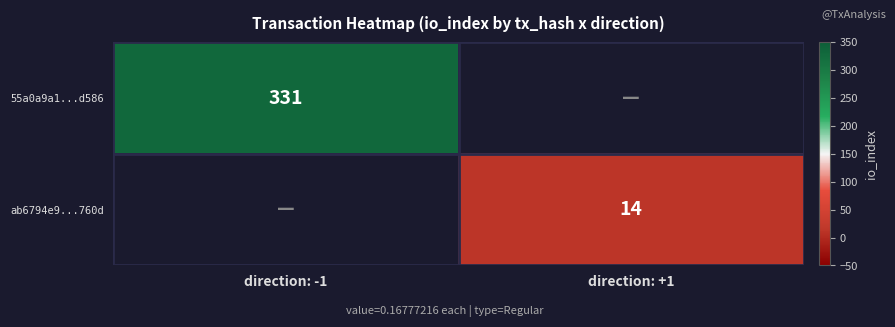

Is it true that 55a0a9a1...d586 equals 595 at direction: -1?

False